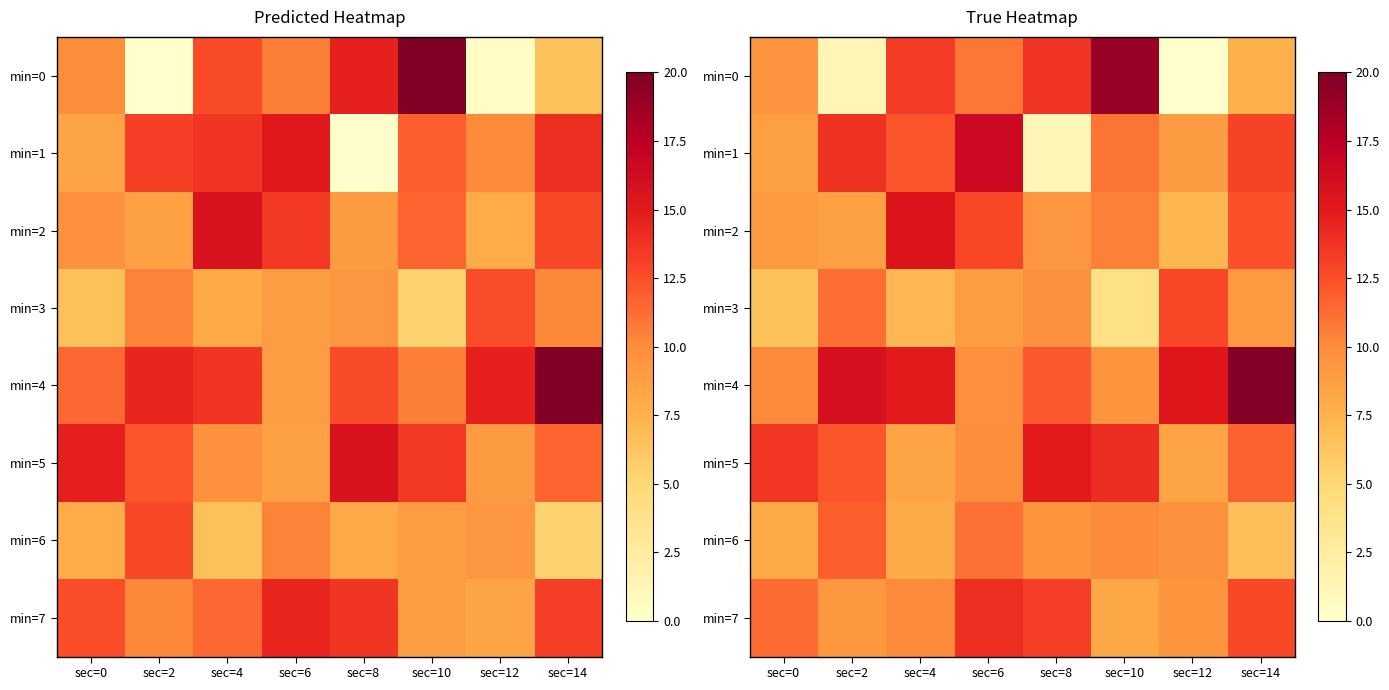

What is the difference between the maximum and second lowest values in the min=5 series?

6.5